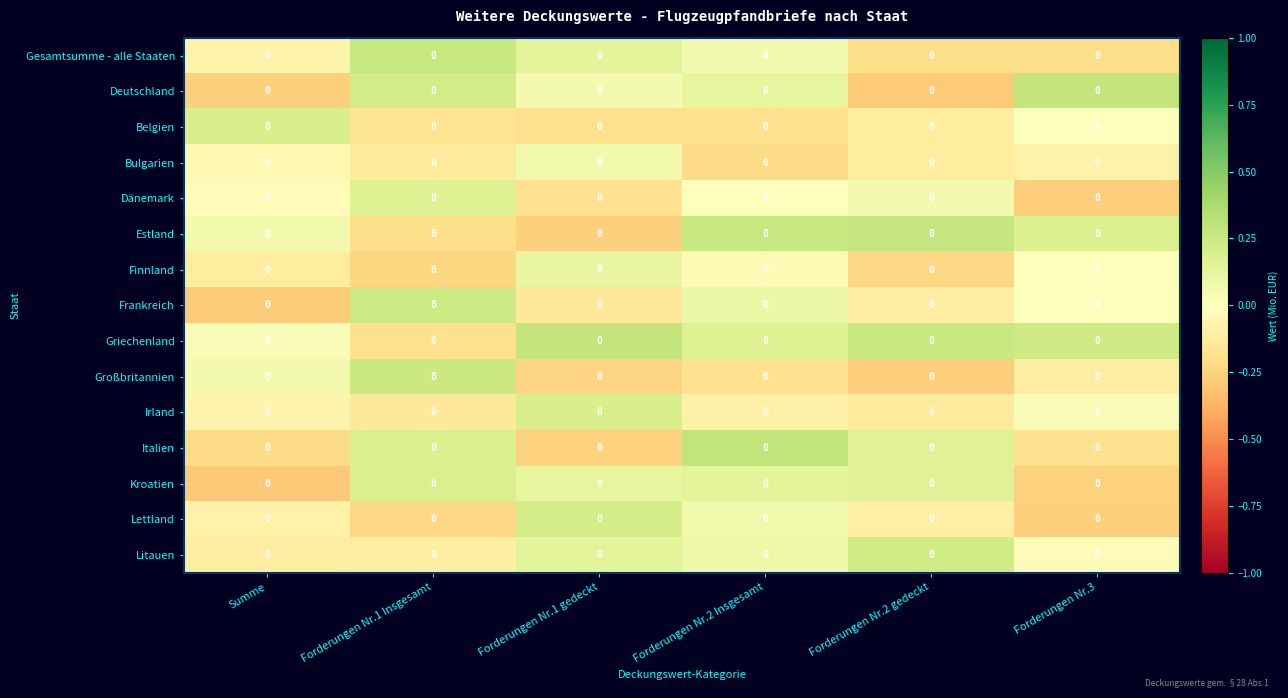

Is the value of Dänemark at Forderungen Nr.2 gedeckt greater than the value of Deutschland at Forderungen Nr.1 gedeckt?

No